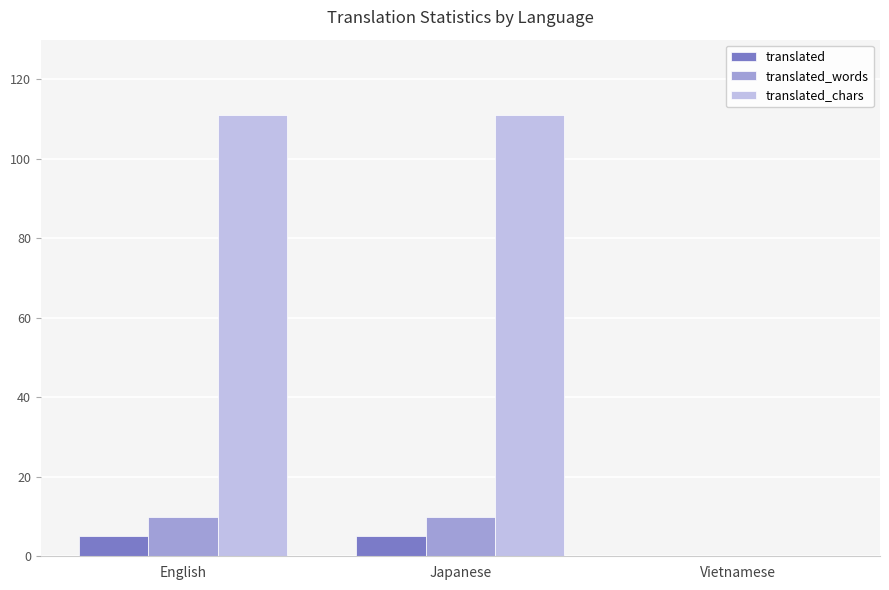

What is the difference between the translated_chars values at Vietnamese and English?

111